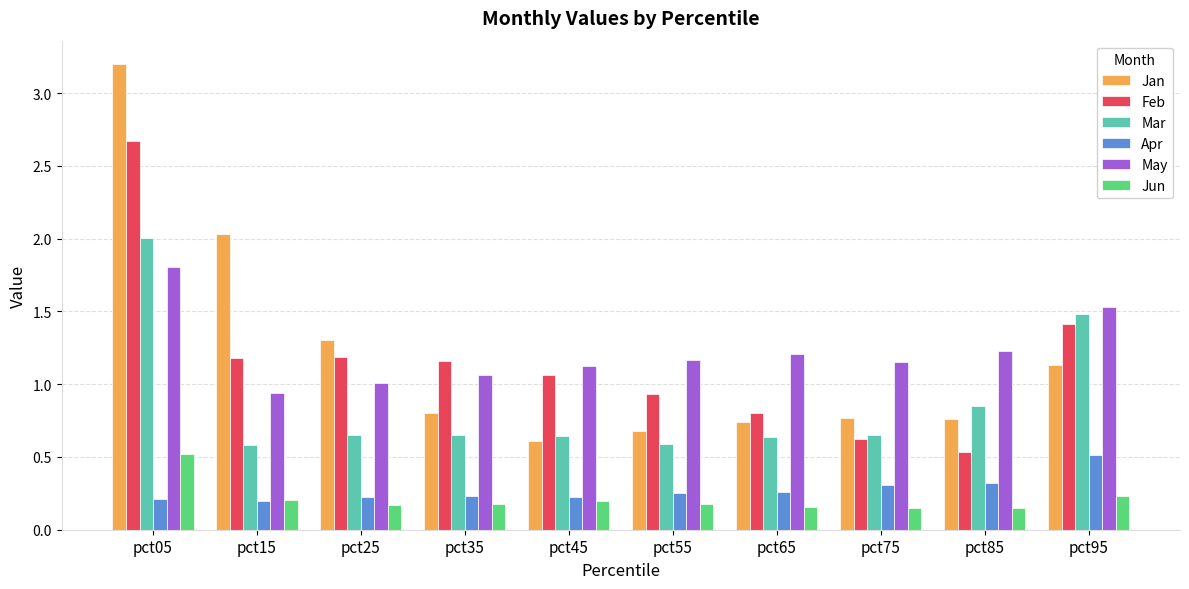

What is the difference between the maximum and minimum values in the Feb series?

2.1